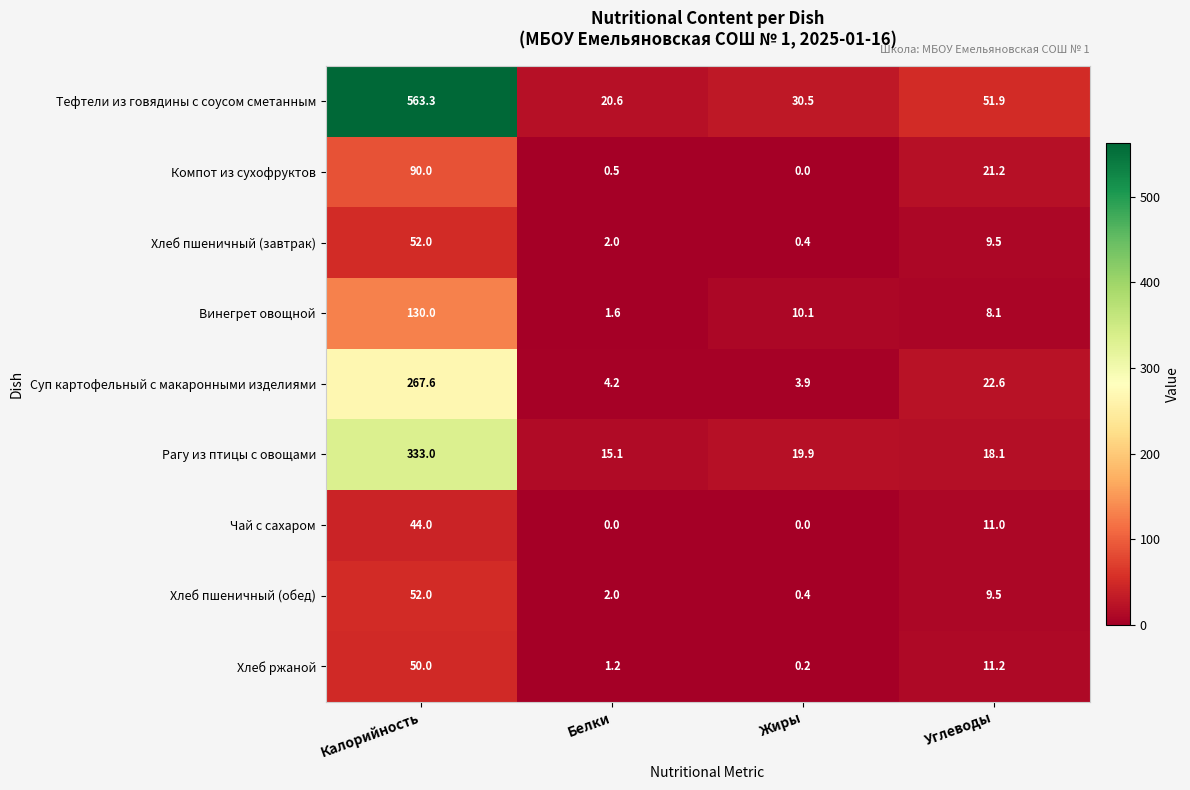

What is the average value of the Компот из сухофруктов series?

27.9